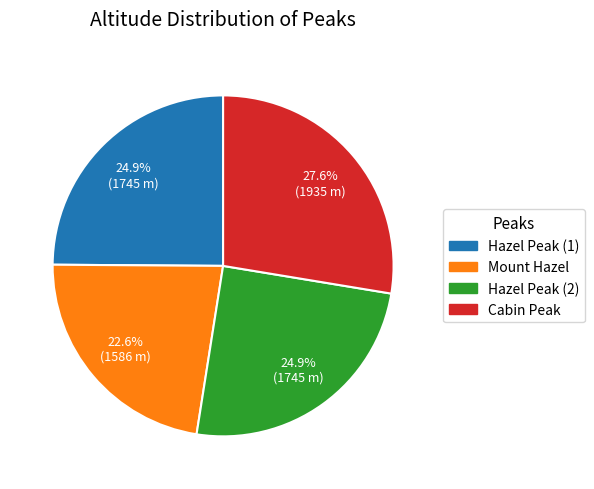

To the nearest percent, what is the combined percentage of Mount Hazel and Cabin Peak?

50%